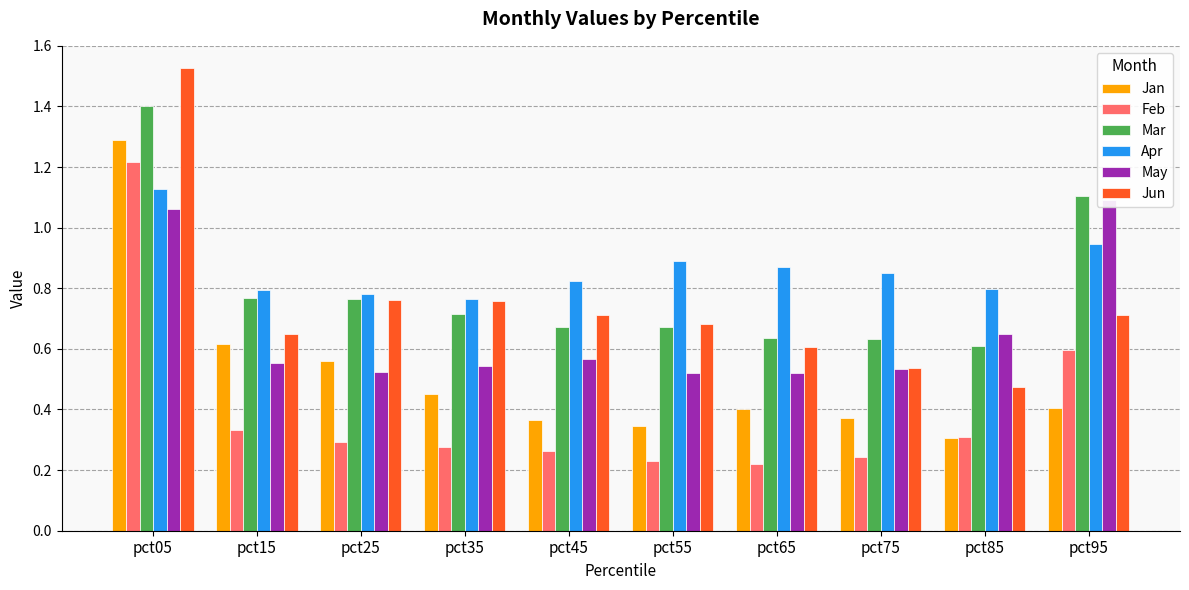

What is the sum of the May values at pct85 and pct45?

1.2